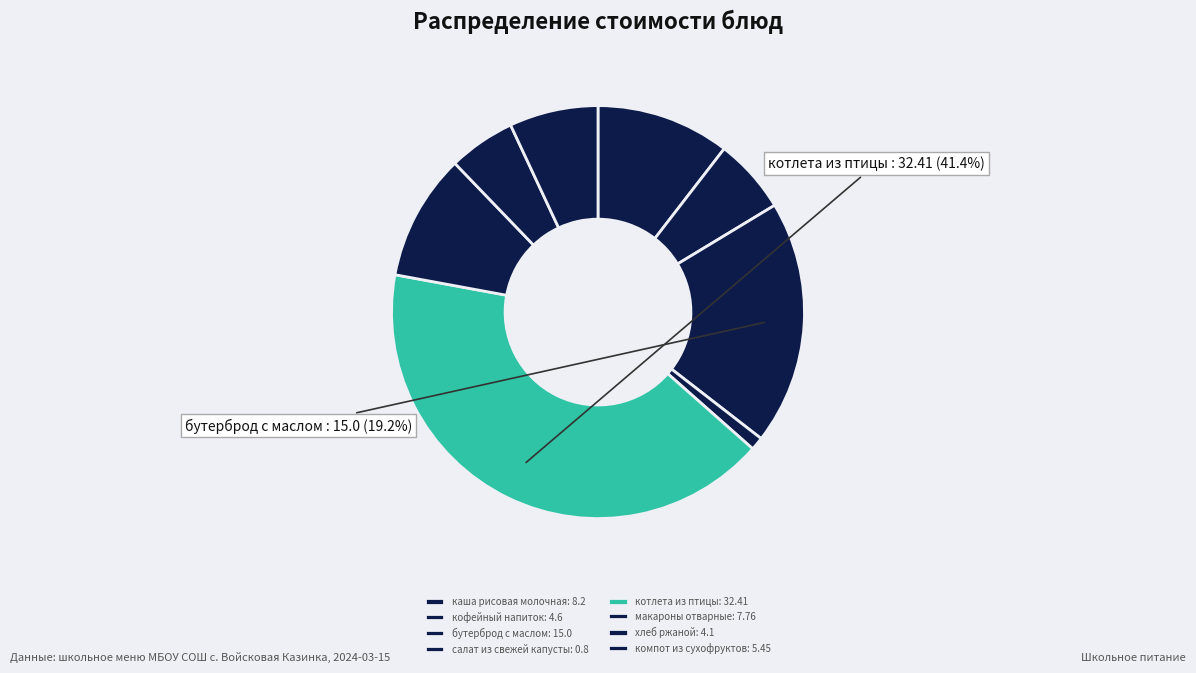

Is there any slice that represents more than half of the pie?

No